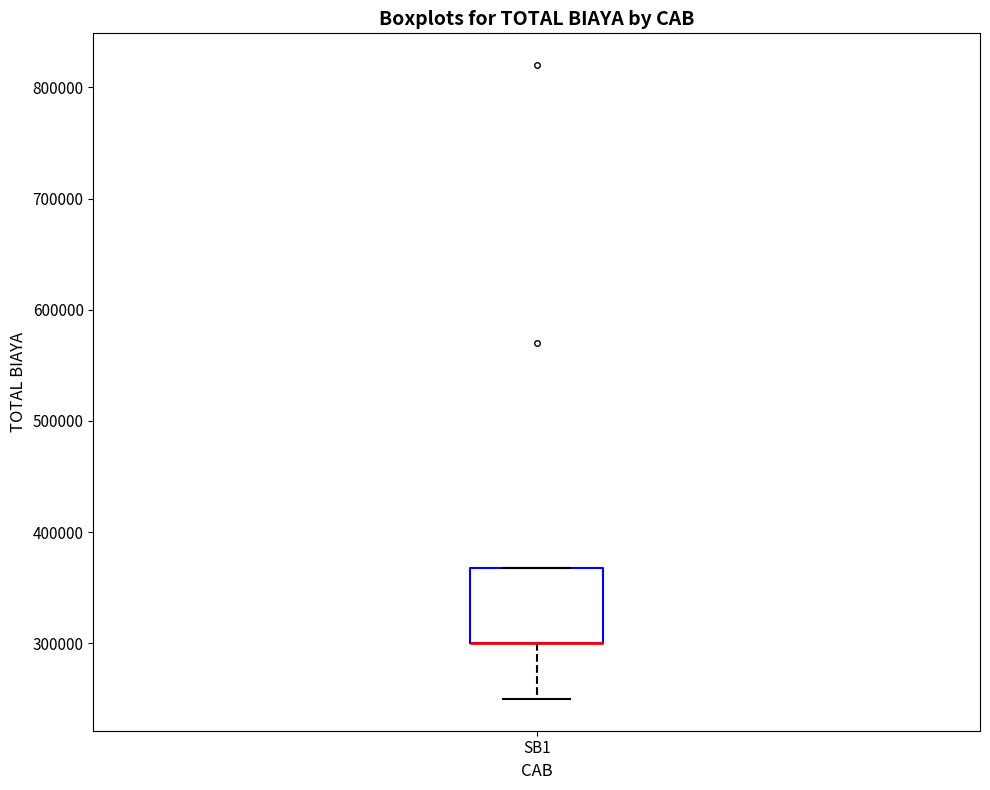

Transcribe this box plot: give where the median line is, the range the box spans, and where the two whiskers end, as read against the y-axis. The values are not printed on the chart, so give them approximately, as read against the axis.

median 300000 (drawn on the box's lower edge), box 300000 to 370000, whiskers 250000 to 370000